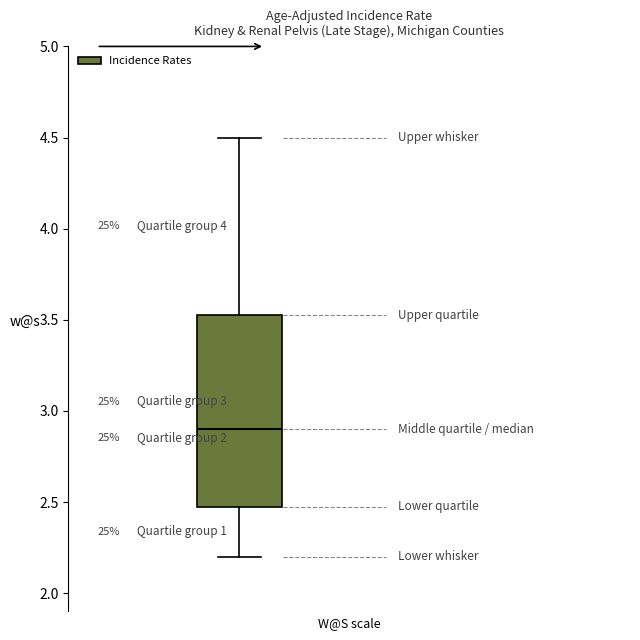

Transcribe this box plot: give where the median line is, the range the box spans, and where the two whiskers end, as read against the y-axis. The values are not printed on the chart, so give them approximately, as read against the axis.

median 2.90, box 2.50 to 3.55, whiskers 2.20 to 4.50